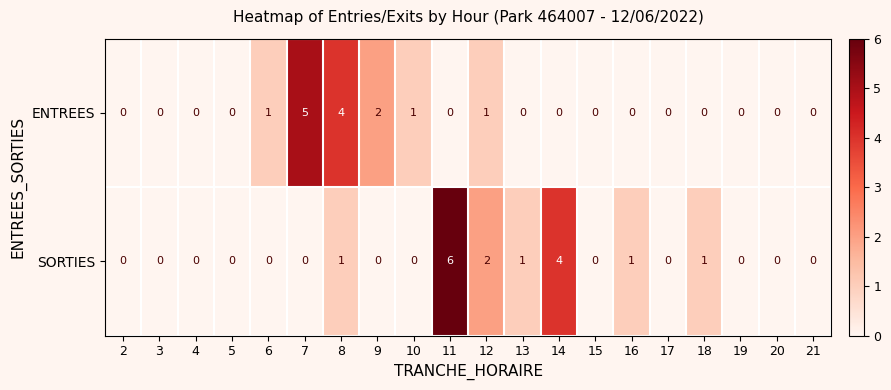

At 14, list the series in order from smallest to largest.

ENTREES, SORTIES